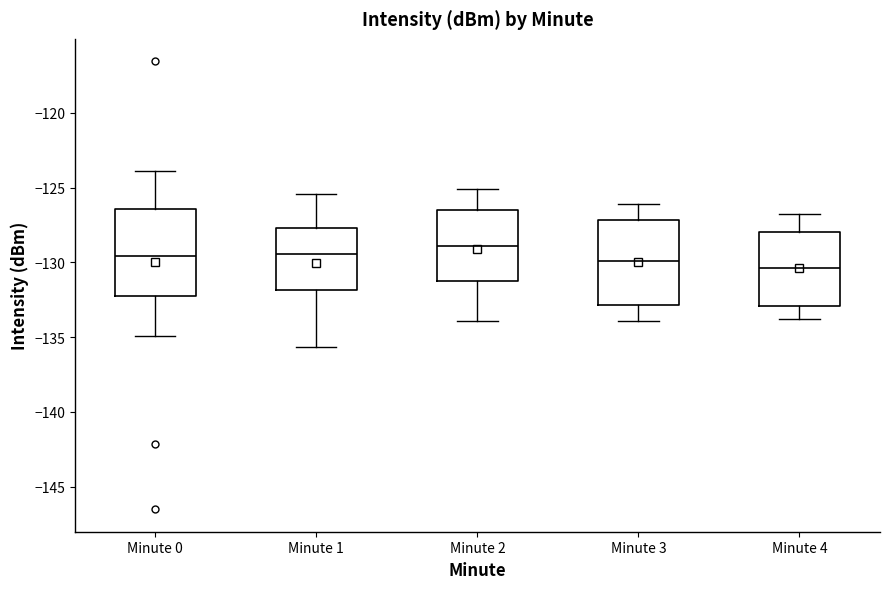

Which box's median line is the highest?

Minute 2